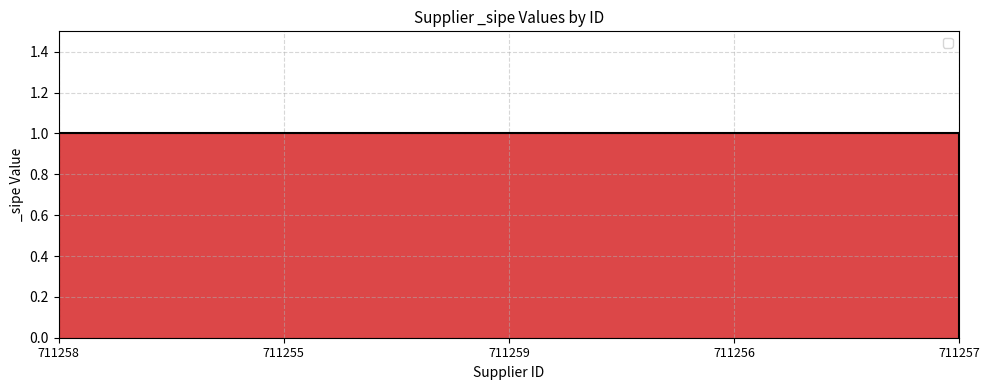

What is the approximate value at 711256?

1